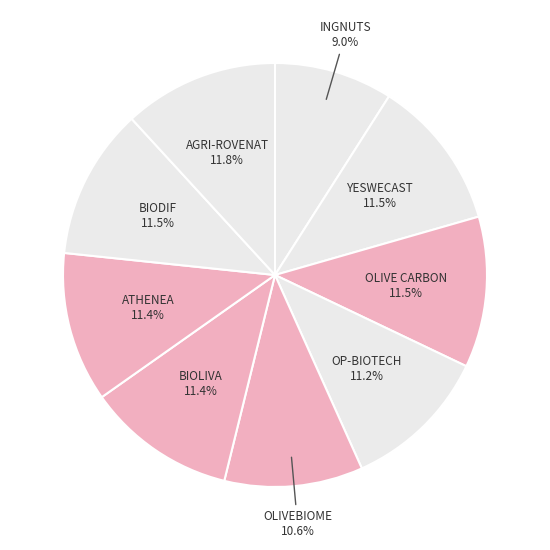

Count the number of slices in the pie.

9